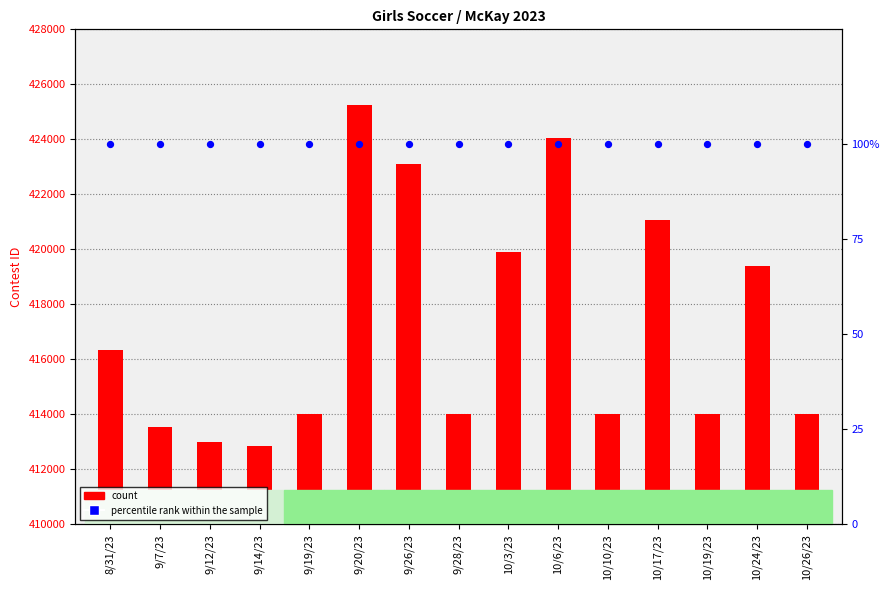

Which series has the largest total across all categories?

count